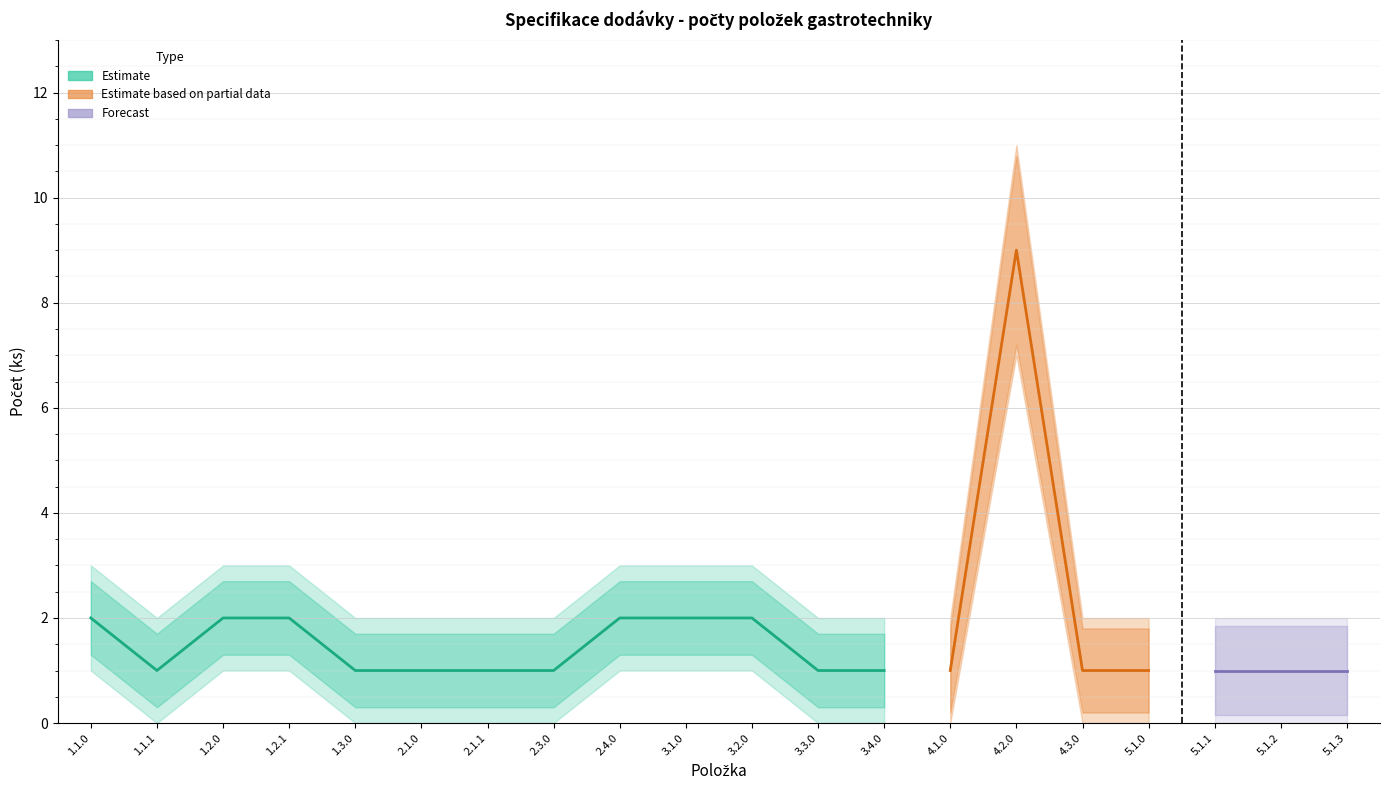

Reading left to right, what are all the values shown in this chart?

Počet (ks): 2	1	2	2	1	1	1	1	2	2	2	1	1	1	9	1	1	1	1	1
Počet_upper: 3	2	3	3	2	2	2	2	3	3	3	2	2	2	11	2	2	2	2	2
Počet_lower: 1	0	1	1	0	0	0	0	1	1	1	0	0	0	7	0	0	0	0	0